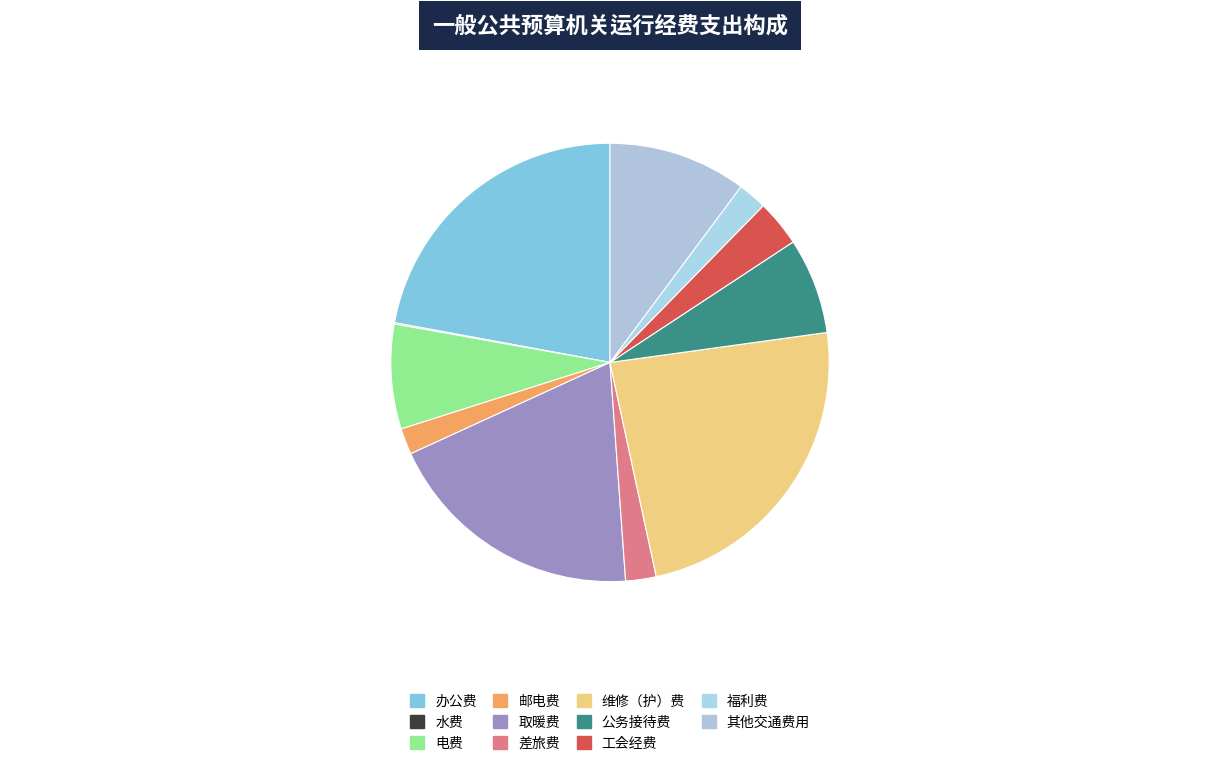

Is 福利费 the majority of the pie?

No